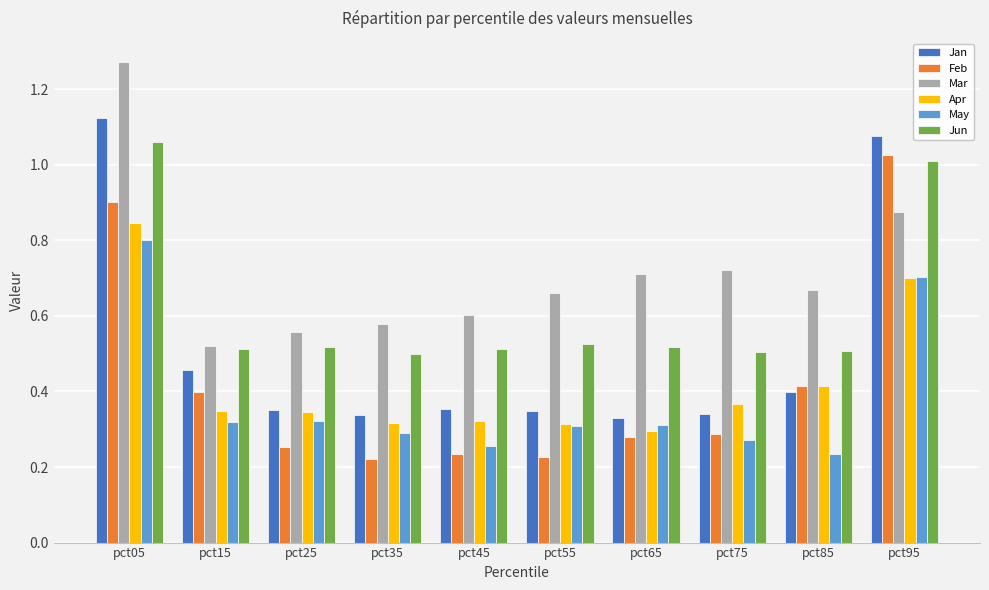

At which label does Mar reach its minimum?

pct15